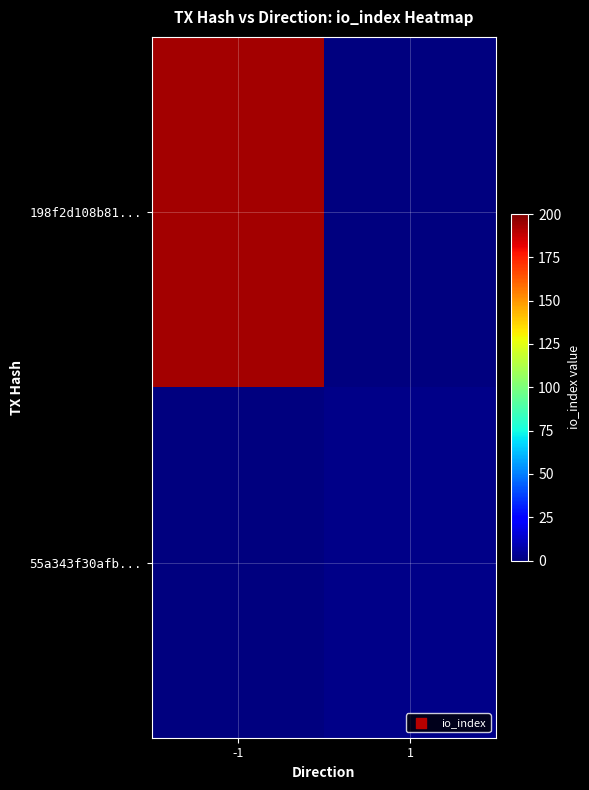

At how many categories does at least one series exceed 81?

1